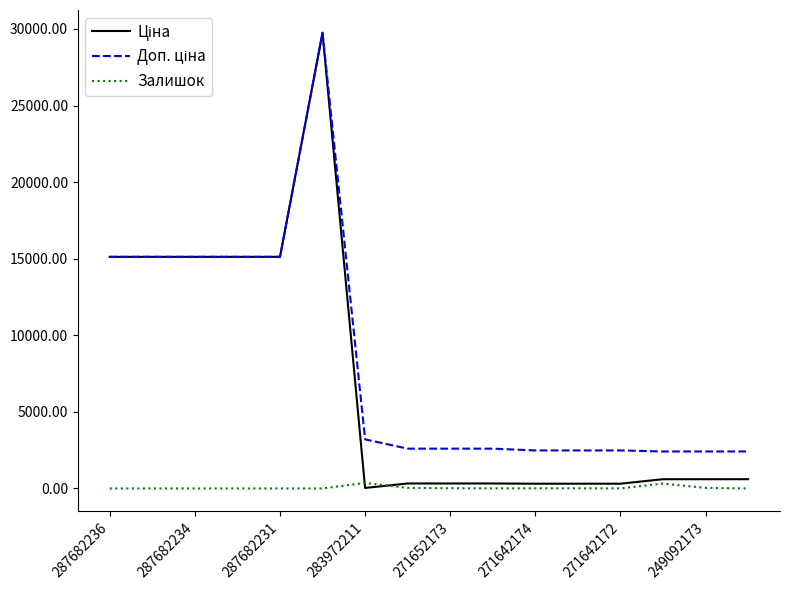

Is this an area chart (filled region under the line)?

No